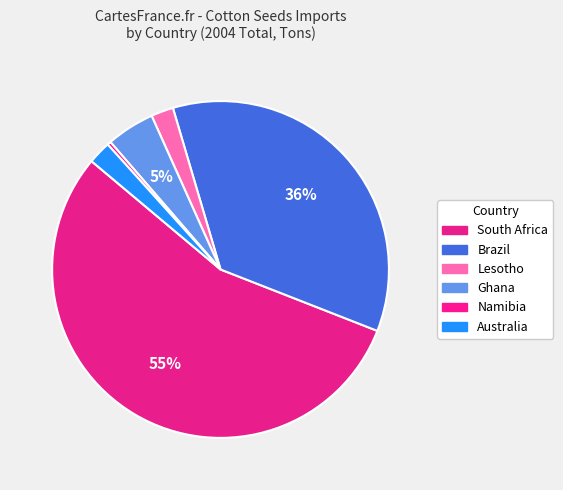

How many segments does this pie chart have?

6